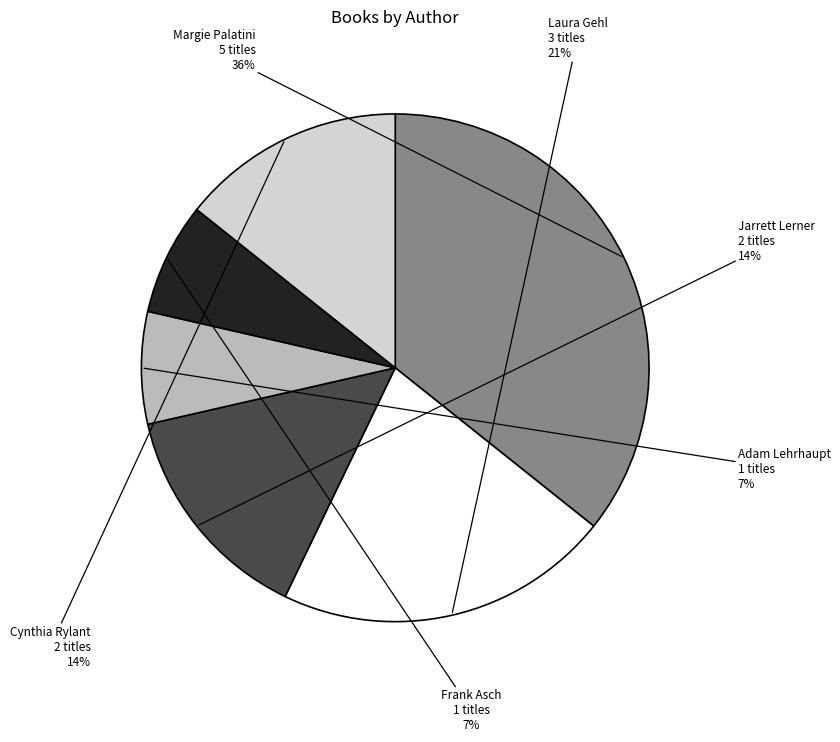

The Cynthia Rylant slice represents 14% of the pie. True or false?

True